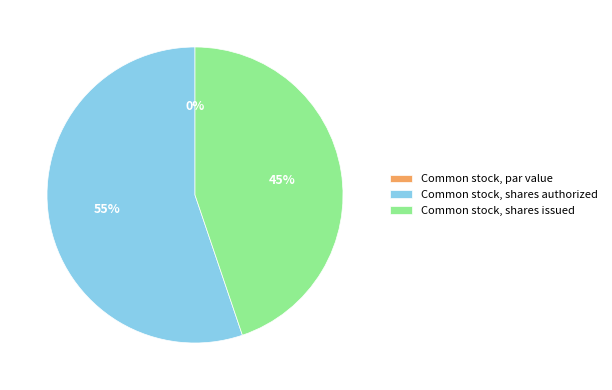

What percentage is the Common stock, shares authorized slice, to the nearest percent?

55%